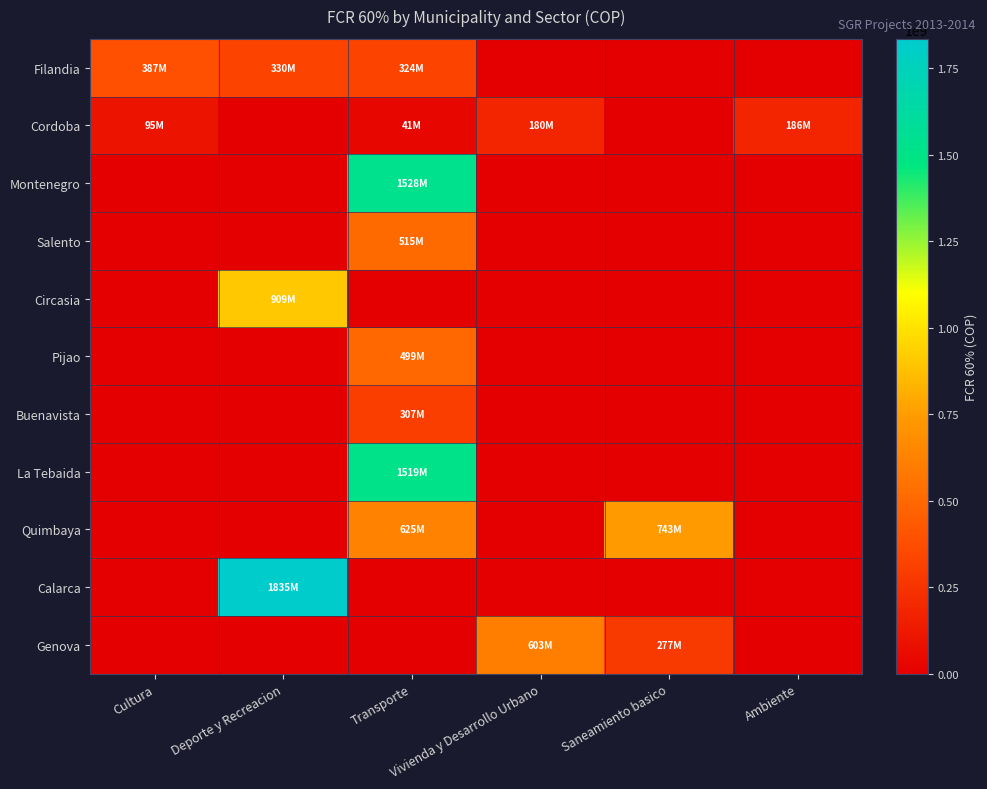

What is the total value across all series at Transporte?

5357199182